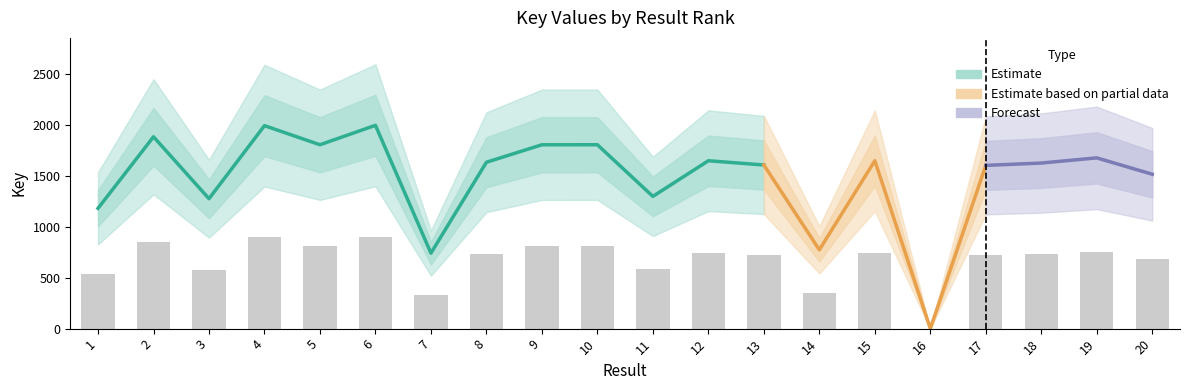

What is the average value?

665.4